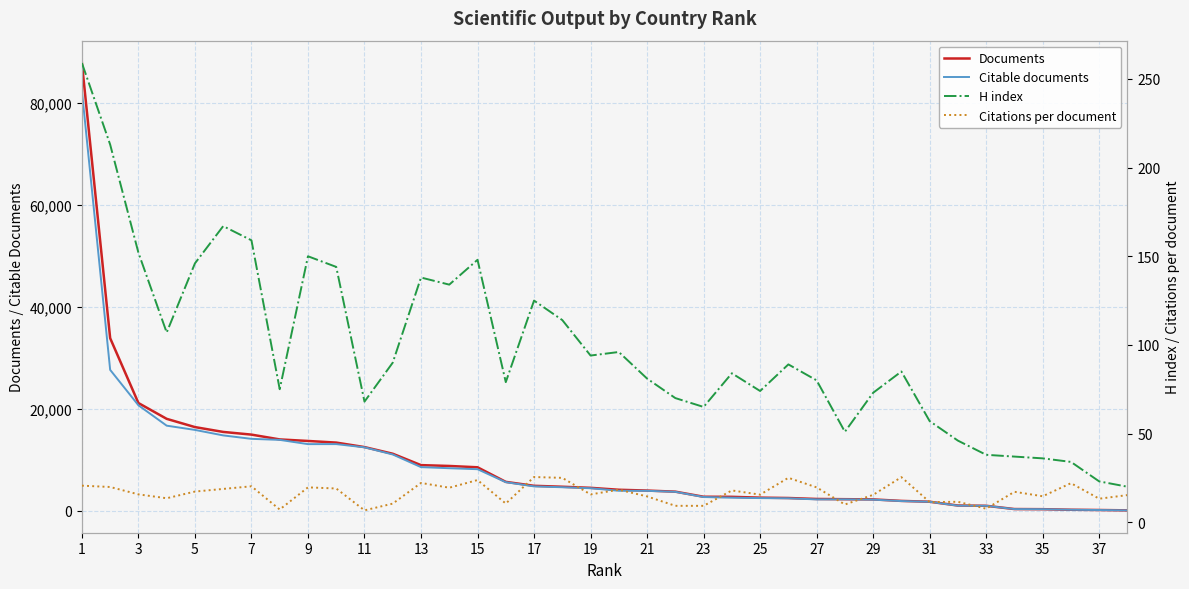

The value of Citable documents at 7 is 22938. True or false?

False